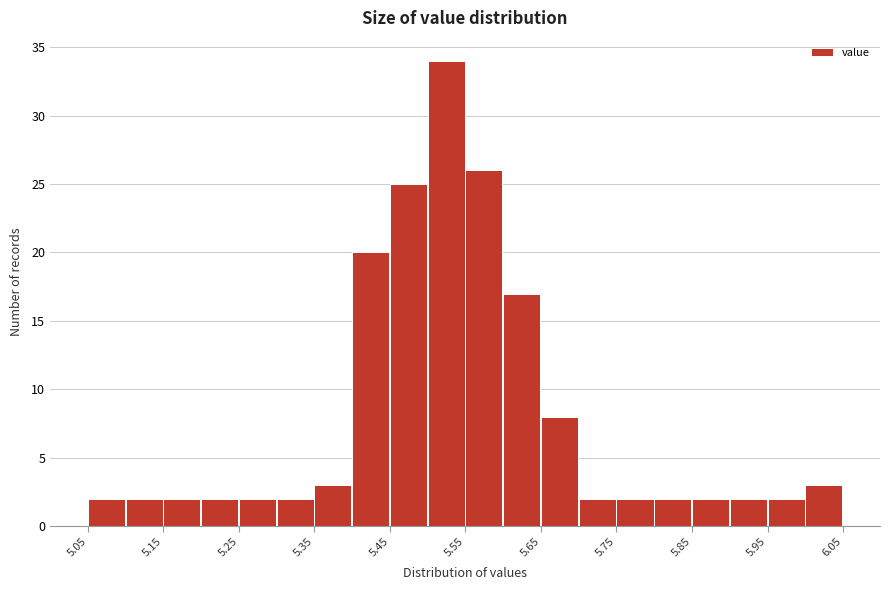

How tall is the bar that spans 5.55 to 5.60 on the x-axis? The values are not printed on the chart, so give them approximately, as read against the axis.

26